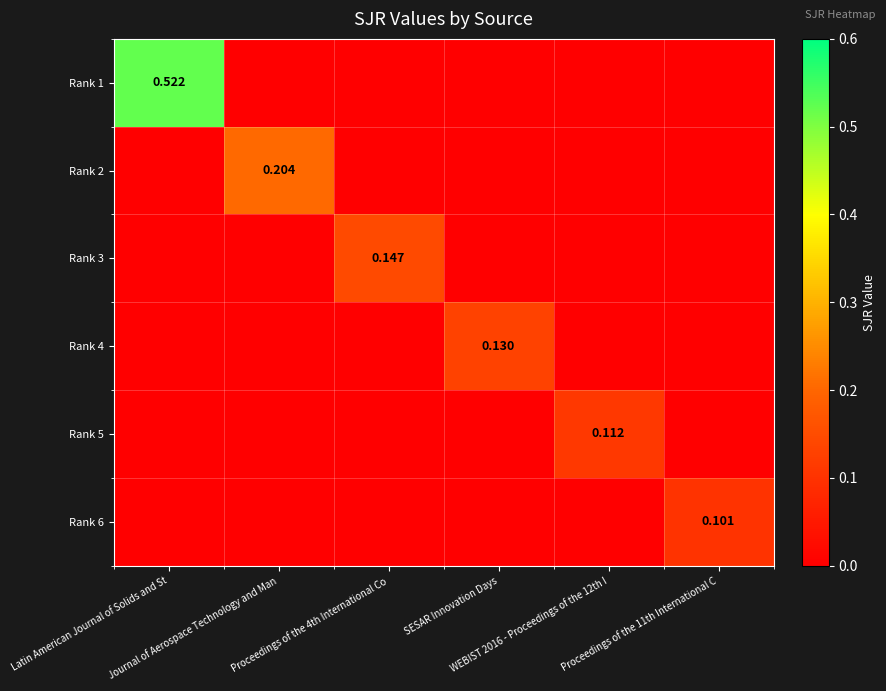

How many positive values does the Rank 3 series have?

1